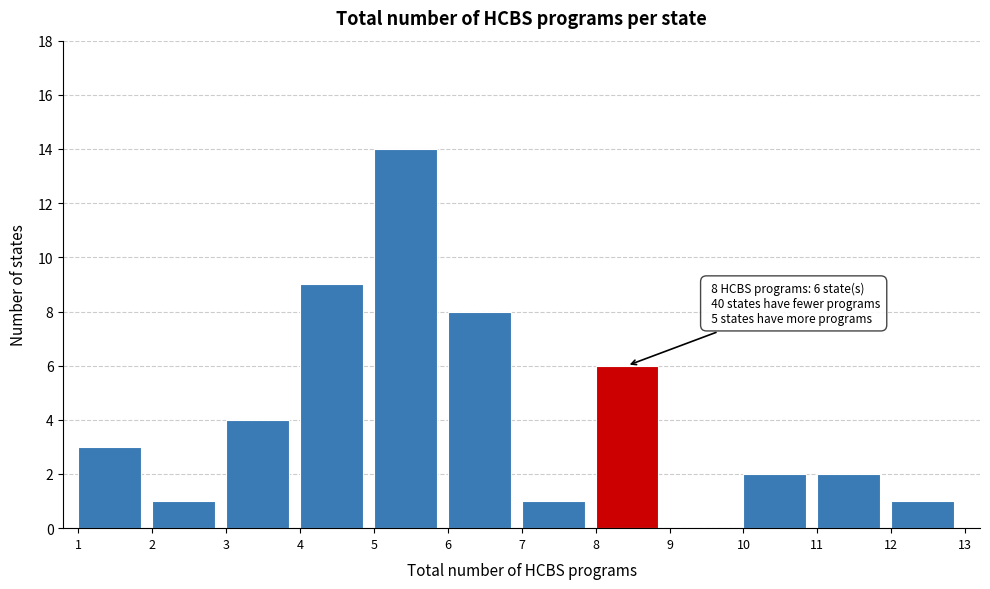

Reading right to left, extract all data points from this chart.

12=1	11=2	10=2	9=0	8=6	7=1	6=8	5=14	4=9	3=4	2=1	1=3